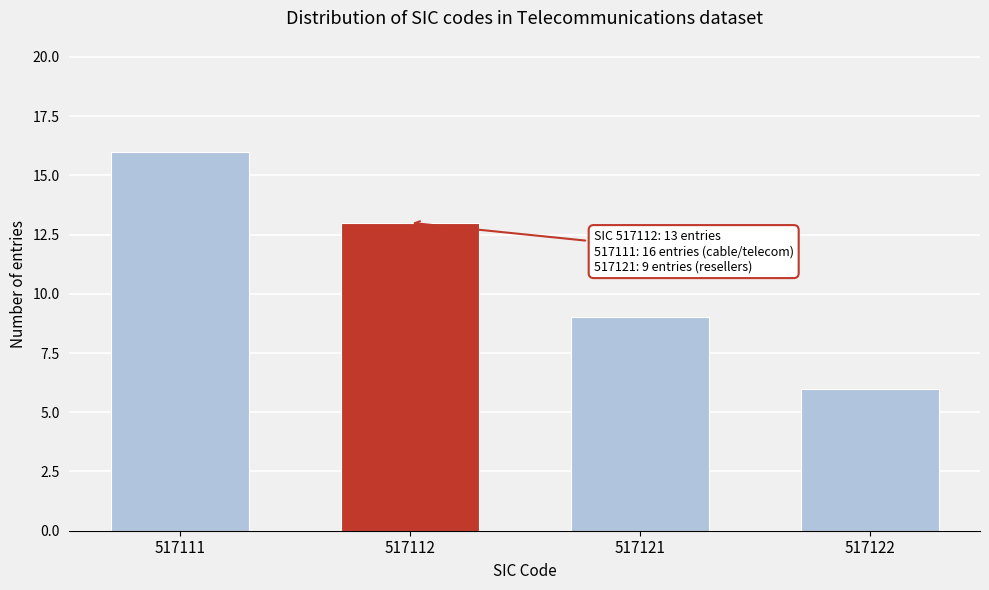

Reading left to right, what are all the values shown in this chart?

16	13	9	6